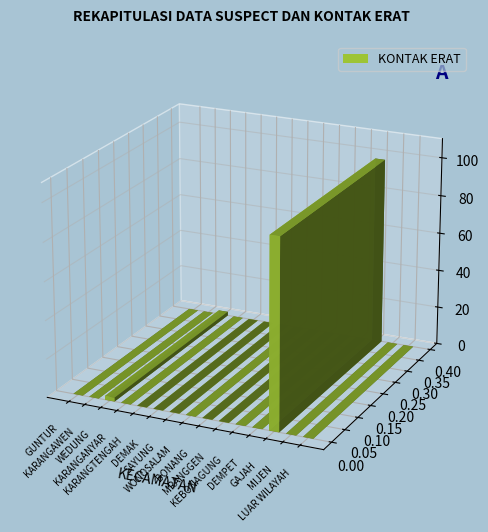

List the labels in order of value, largest first.

GAJAH, WEDUNG, GUNTUR, KARANGAWEN, KARANGANYAR, KARANGTENGAH, DEMAK, SAYUNG, WONOSALAM, BONANG, MRANGGEN, KEBONAGUNG, DEMPET, MIJEN, LUAR WILAYAH